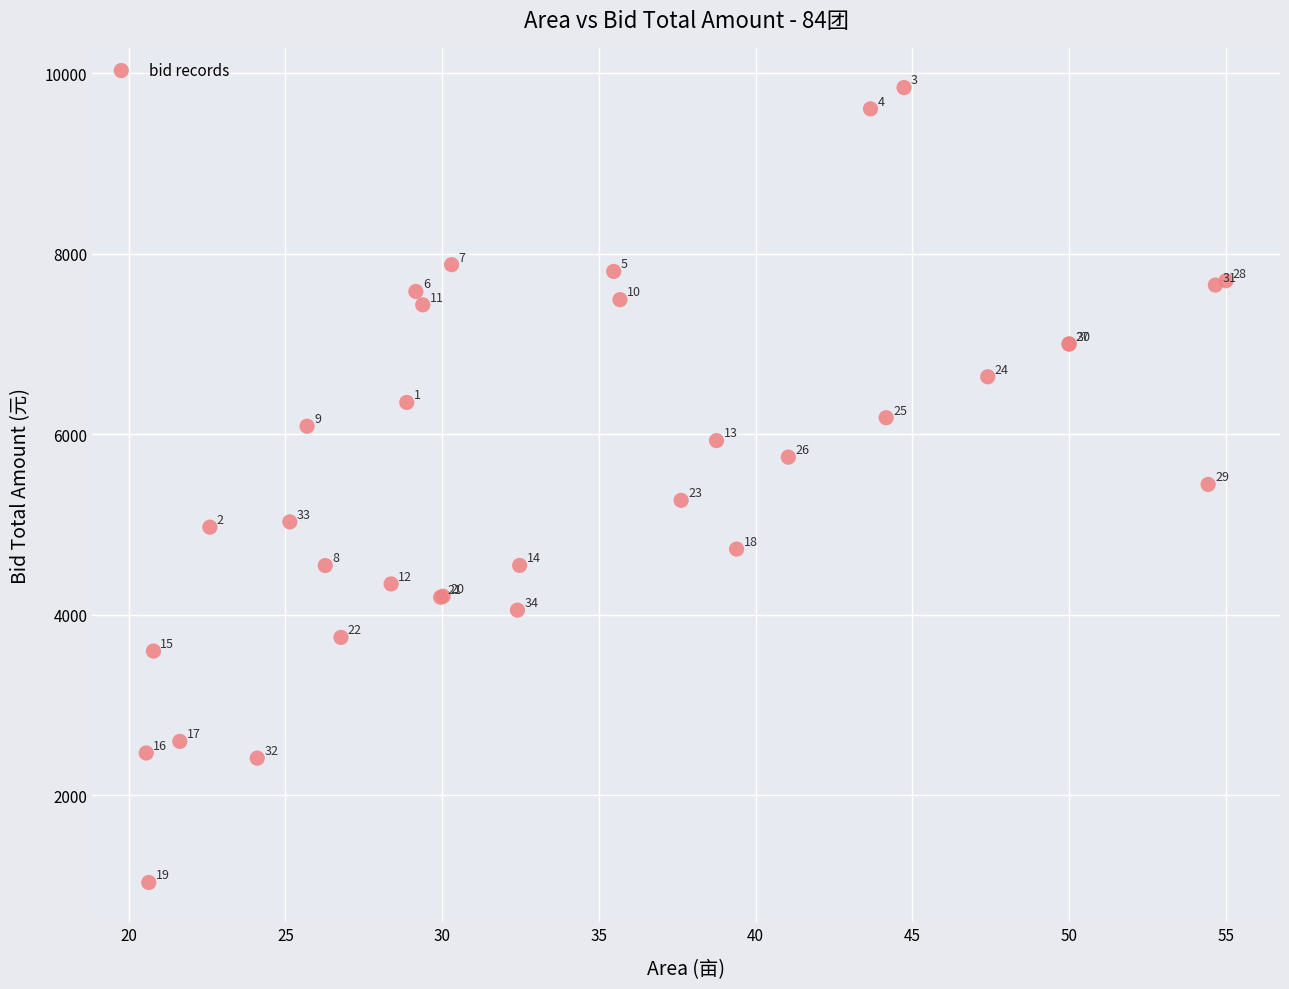

What Y value in the scatter plot is closest to 5436?

5443.0